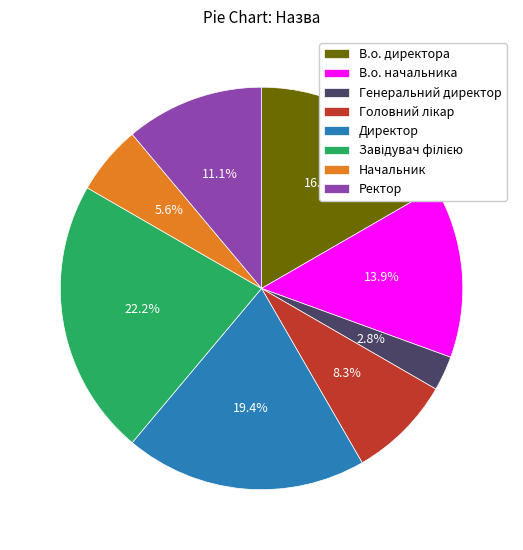

True or false: В.о. директора accounts for 17% of the total.

True